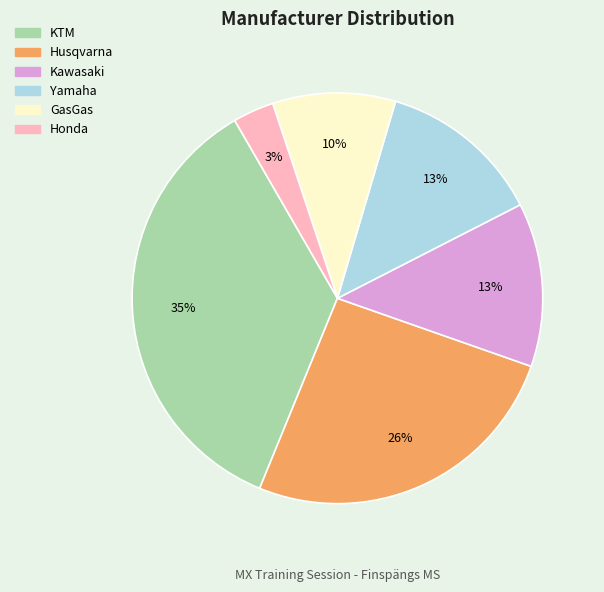

Approximately how many times larger is the value at Kawasaki compared to GasGas?

1.3